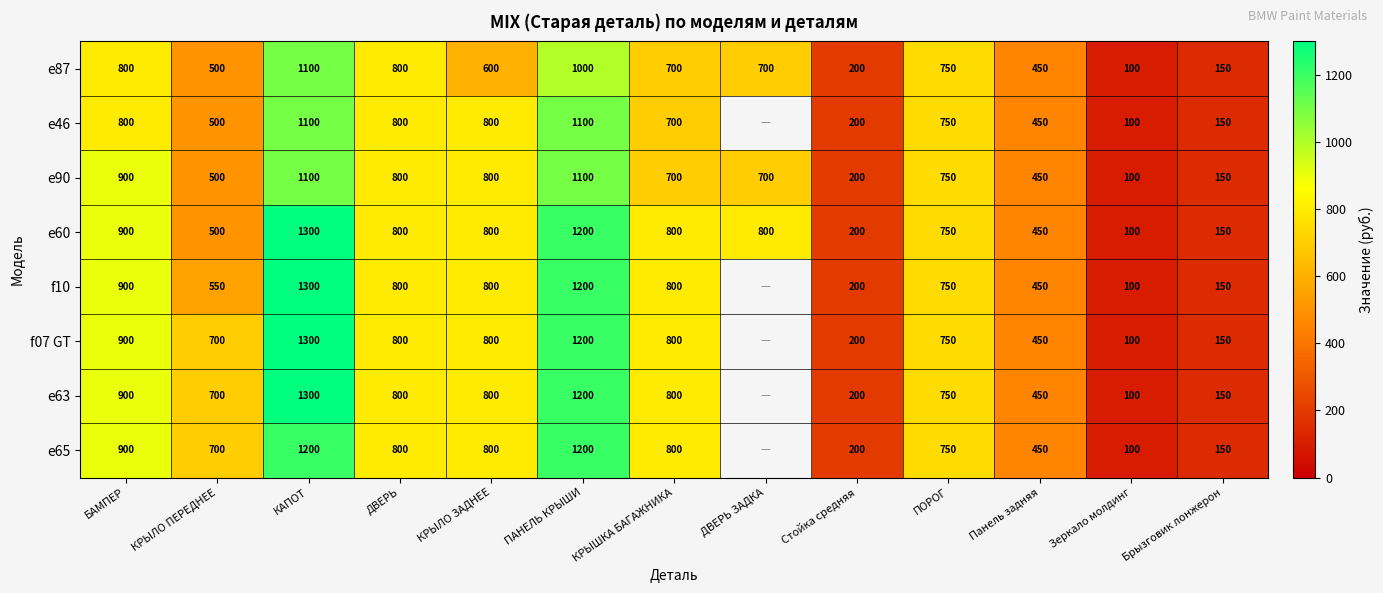

True or false: e63 has a value of 92.3 at Стойка средняя.

False